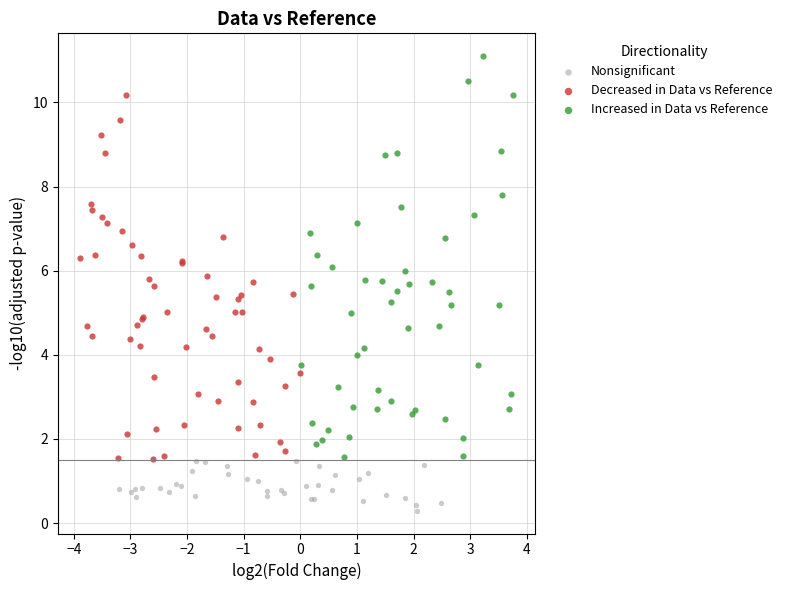

Which series reaches the maximum Y coordinate?

Increased in Data vs Reference